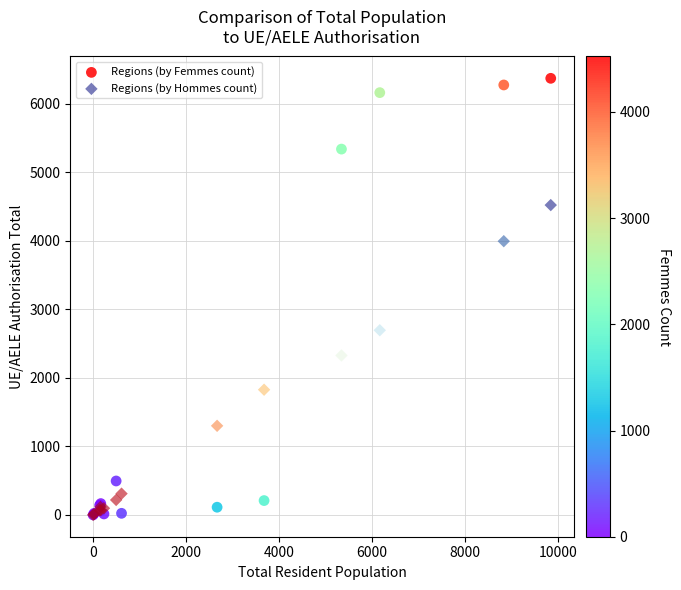

Across all series, what Y value is closest to 3186?

2695